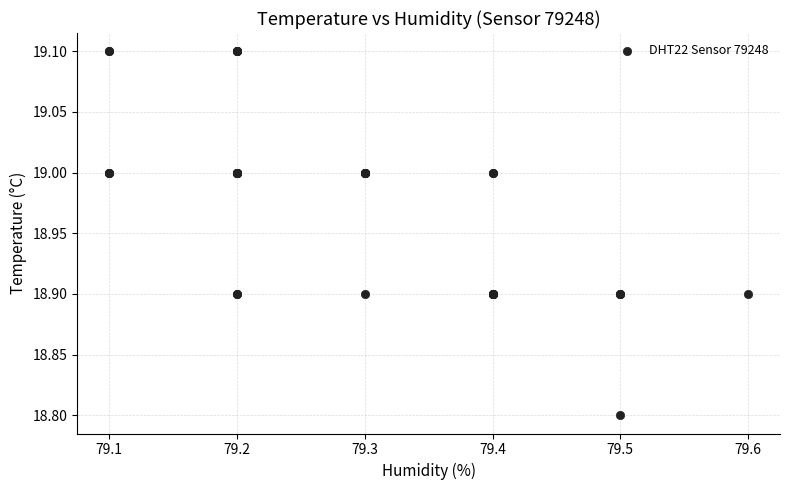

What Y value in the scatter plot is closest to 18?

18.8